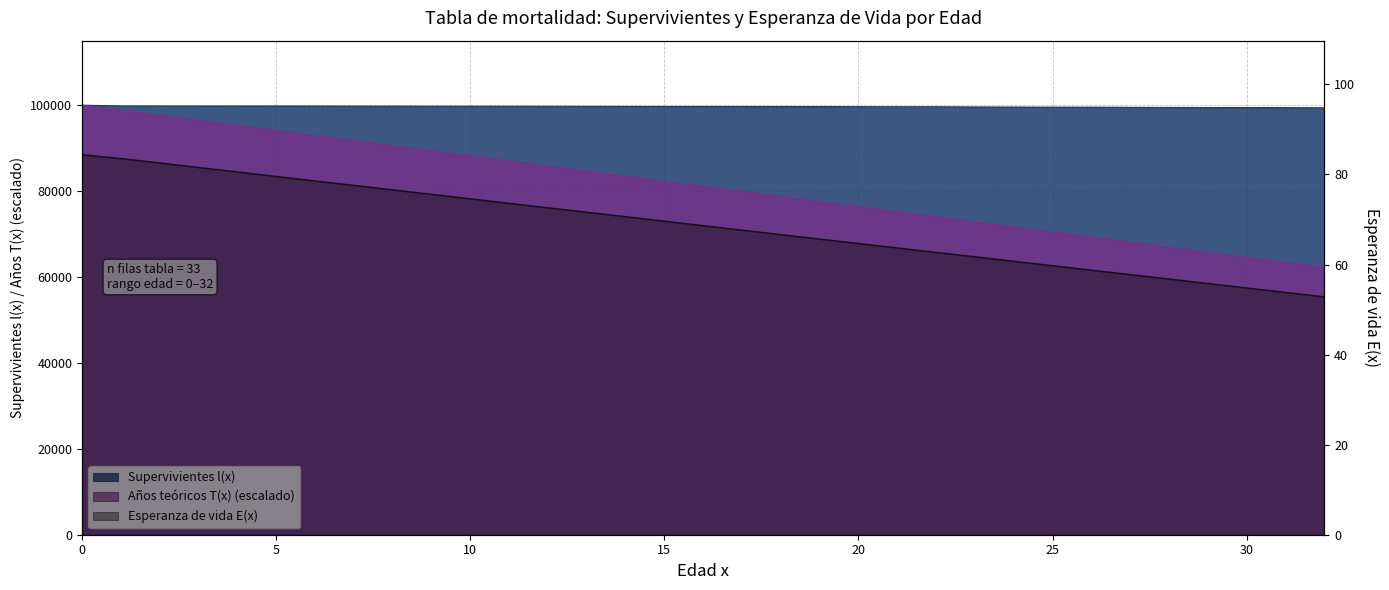

True or false: Supervivientes l(x) and Años teóricos T(x) intersect in this chart.

False